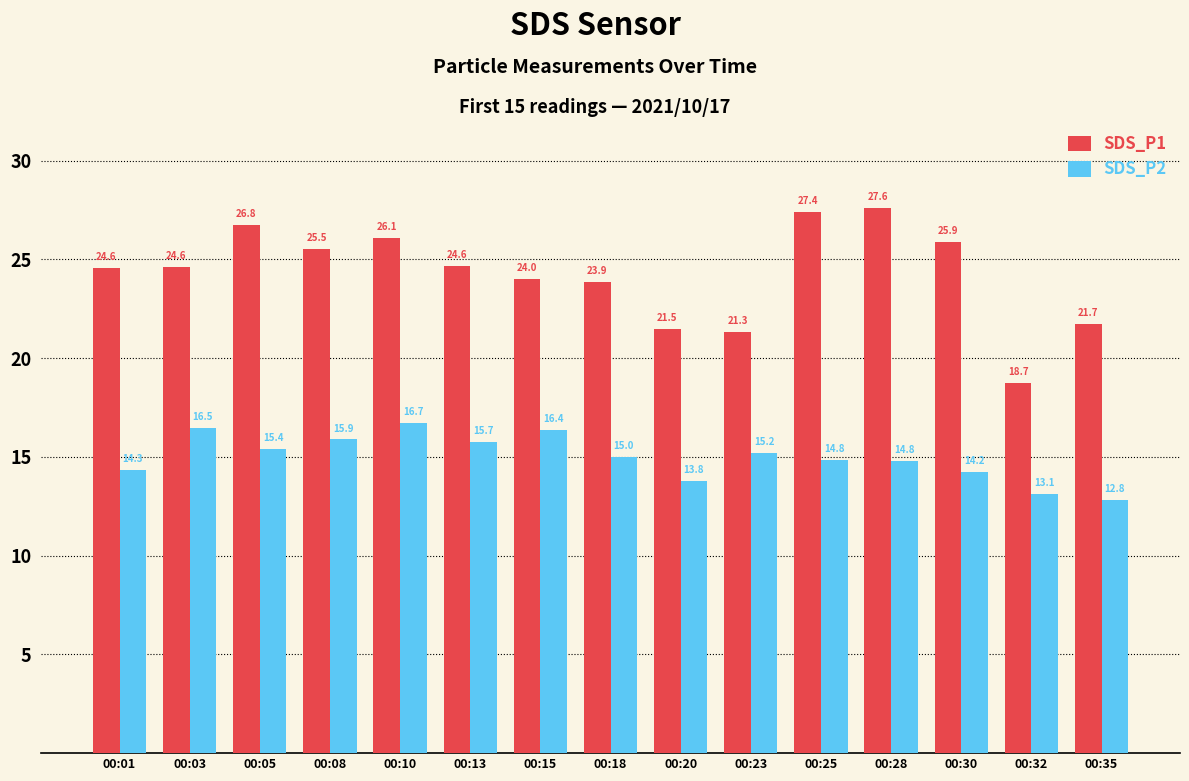

Rank the series by their average value, from highest to lowest.

SDS_P1, SDS_P2